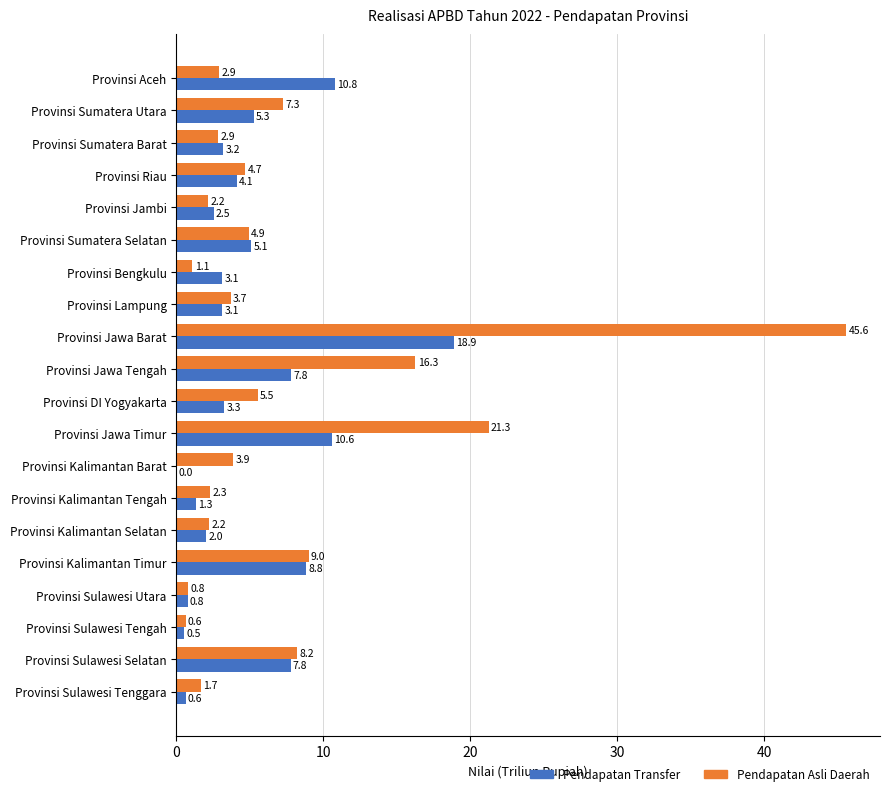

What is the sum of the Pendapatan Transfer values at Provinsi Kalimantan Barat and Provinsi DI Yogyakarta?

3.3